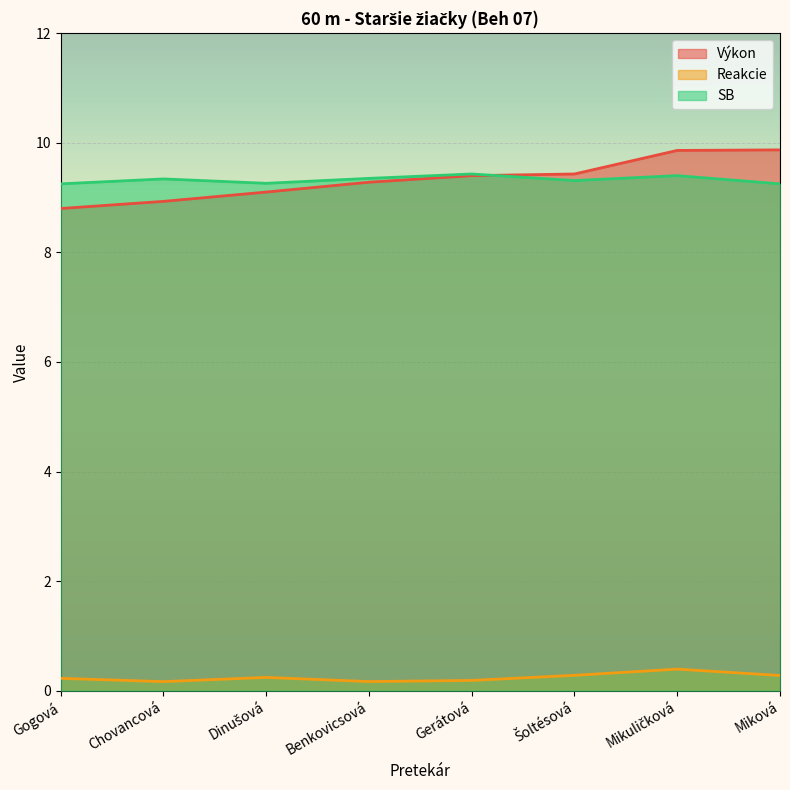

Which series changed the most between Gogová and Miková?

Výkon